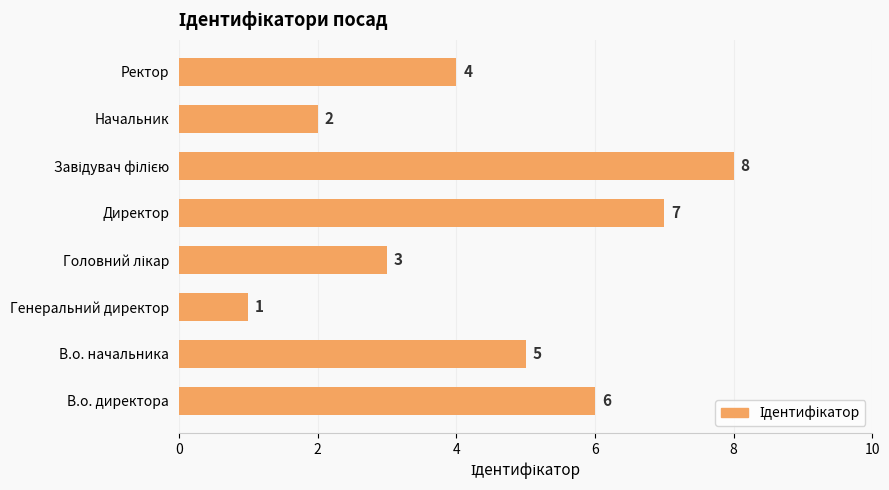

Is it true that the value at В.о. начальника is 7?

False